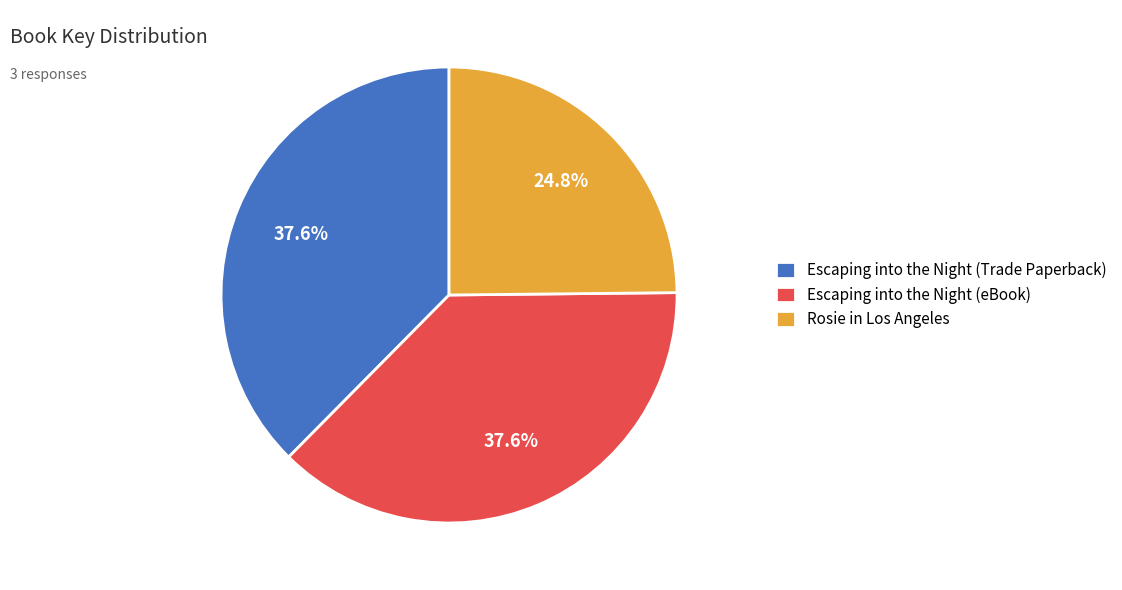

How much of the chart is everything except Escaping into the Night (eBook)?

62.4%